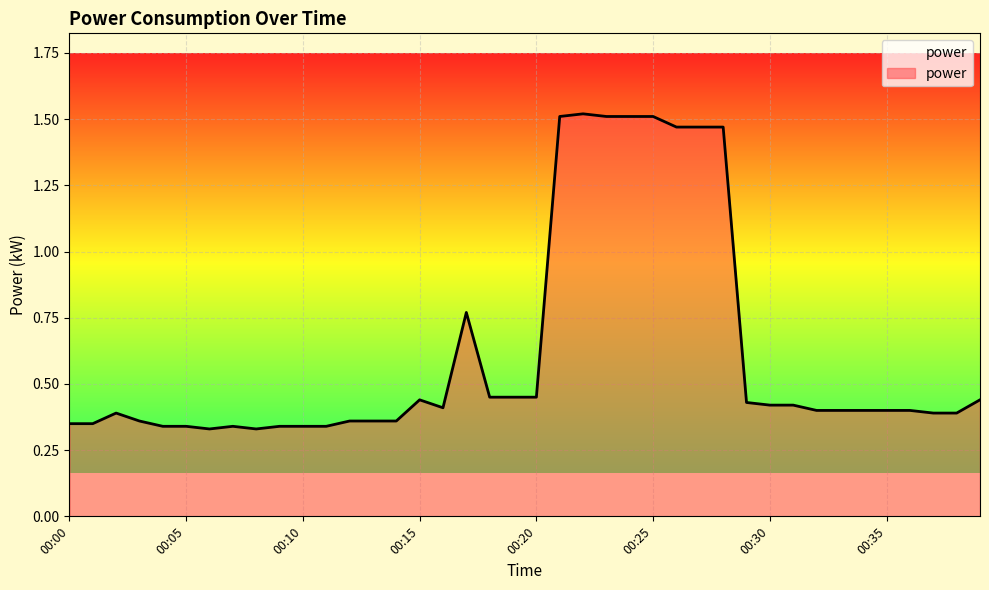

What is the difference between the maximum and minimum values?

1.2